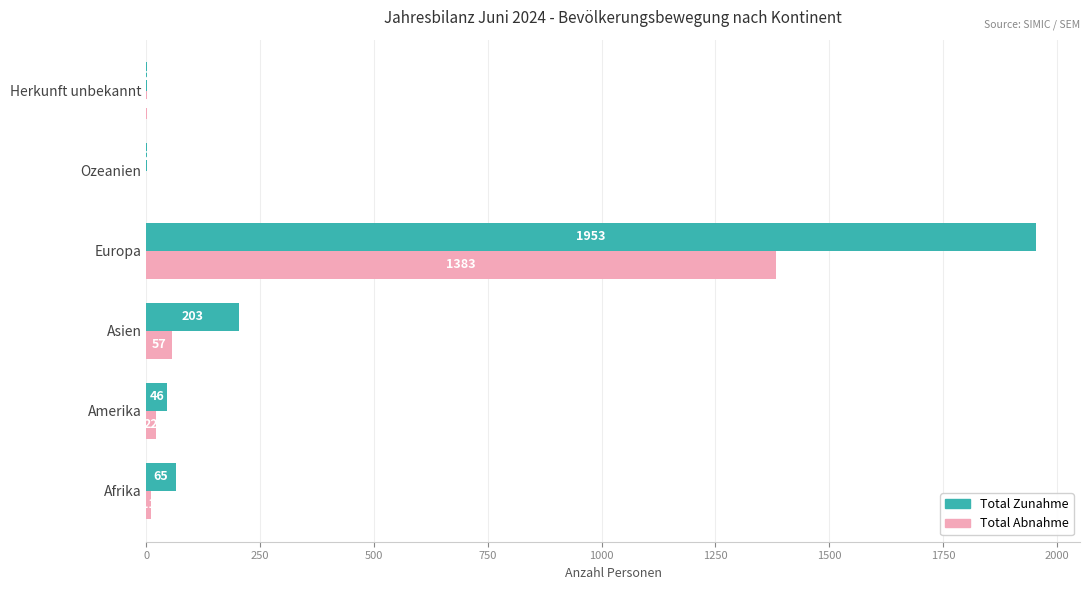

What is the sum of all Total Zunahme values?

2271